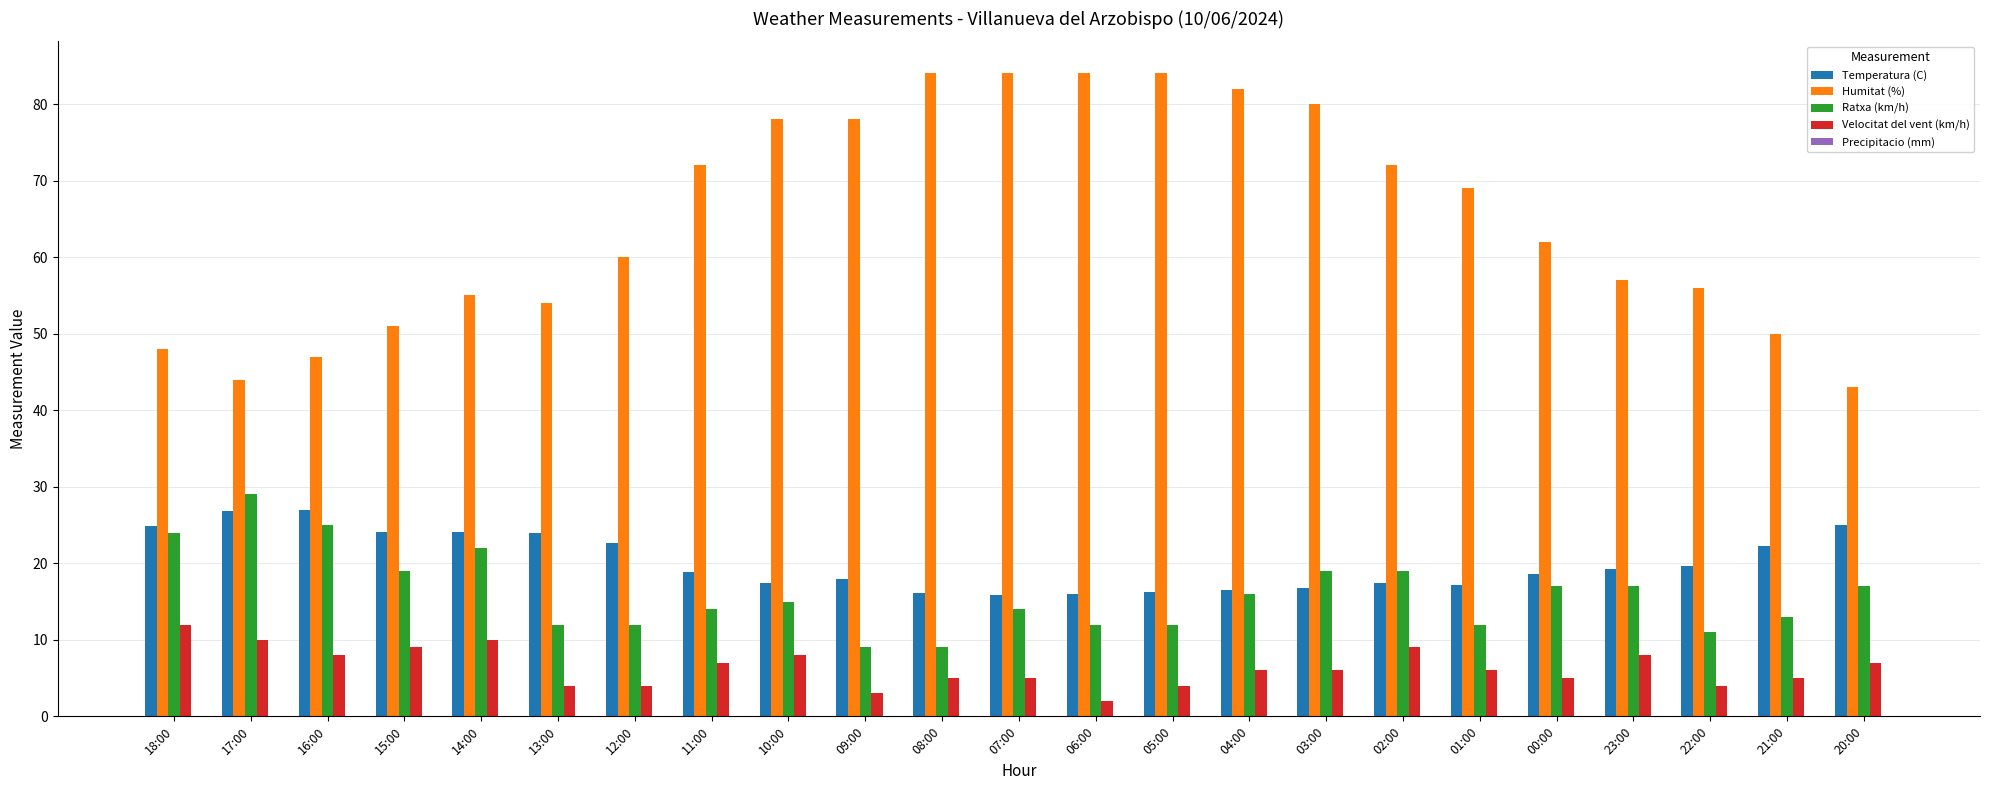

Is it true that Velocitat del vent (km/h) equals 5.9 at 02:00?

False